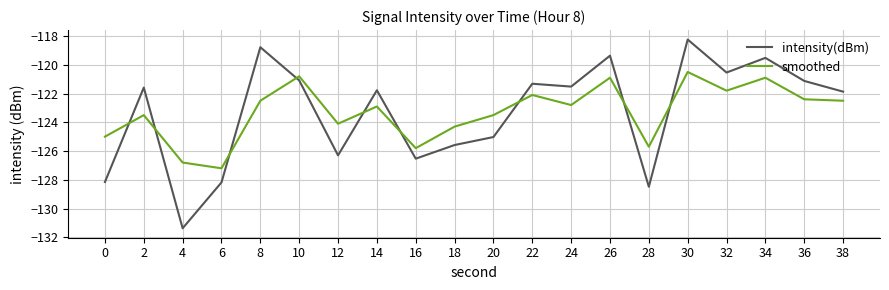

Rank the series at 14 from lowest to highest value.

smoothed, intensity(dBm)